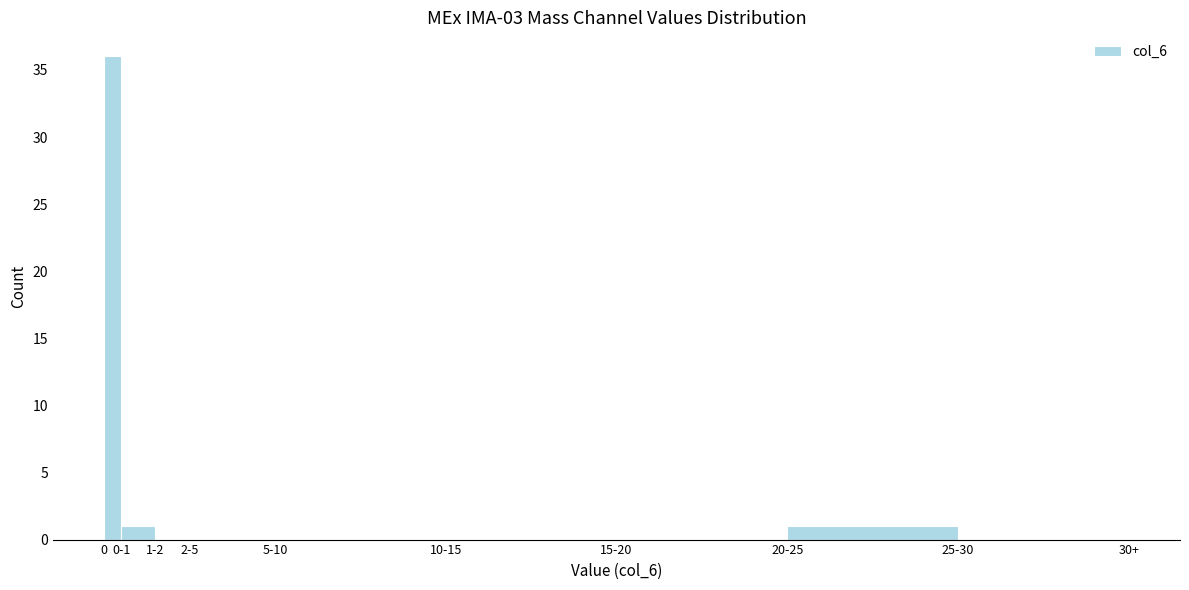

Reading left to right, what are all the values shown in this chart?

0=36	0-1=1	1-2=0	2-5=0	5-10=0	10-15=0	15-20=0	20-25=1	25-30=0